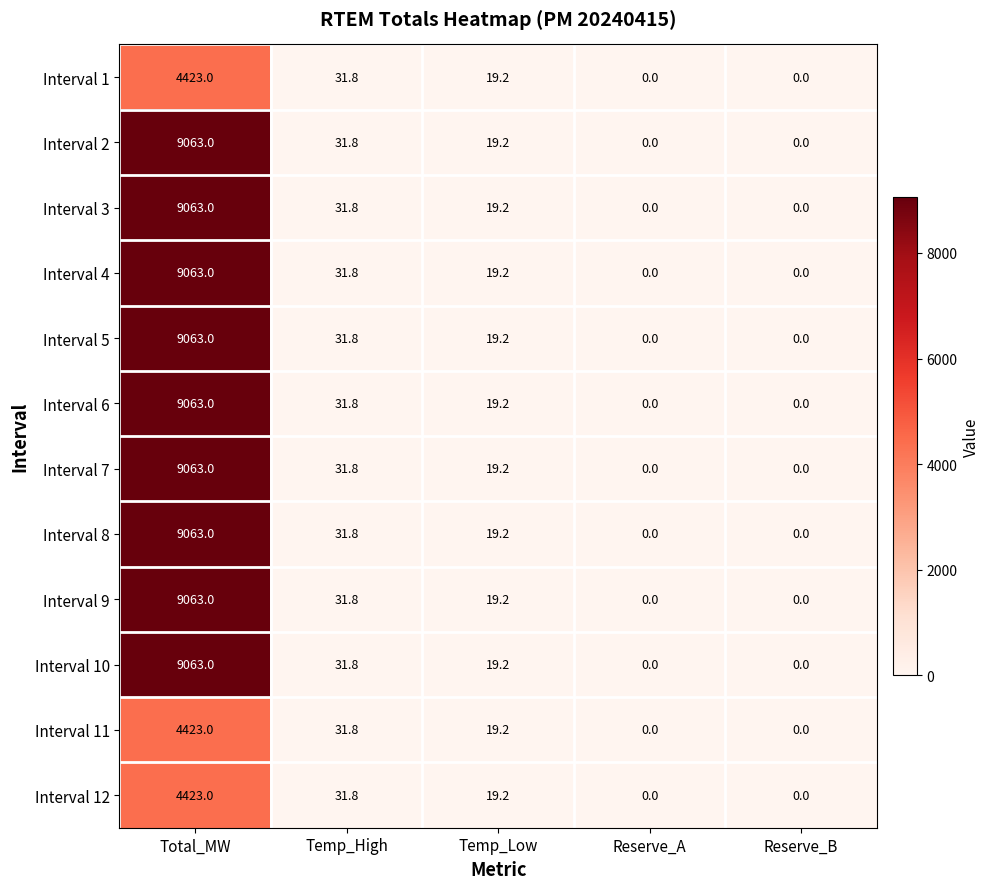

Count the number of data series in this chart.

12